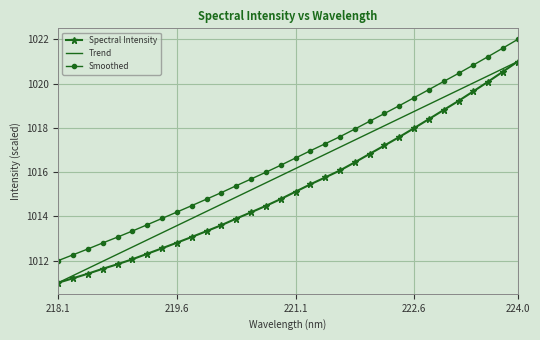

Which series has the largest total across all categories?

Smoothed